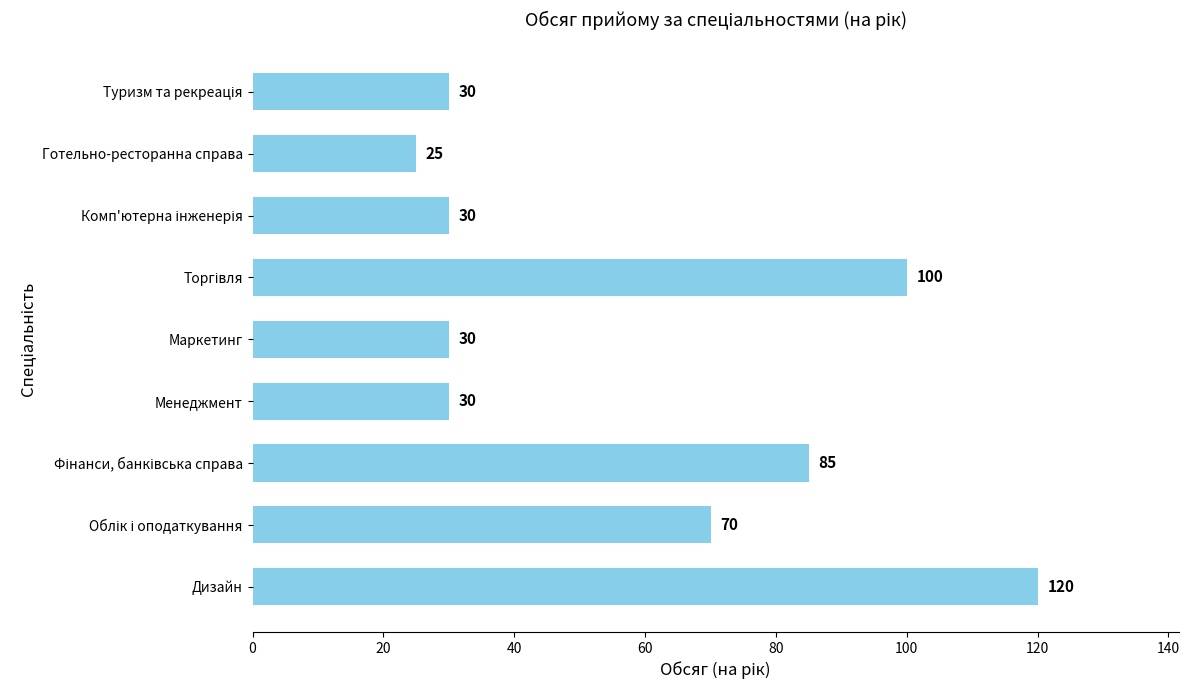

How many series are shown in this chart?

1